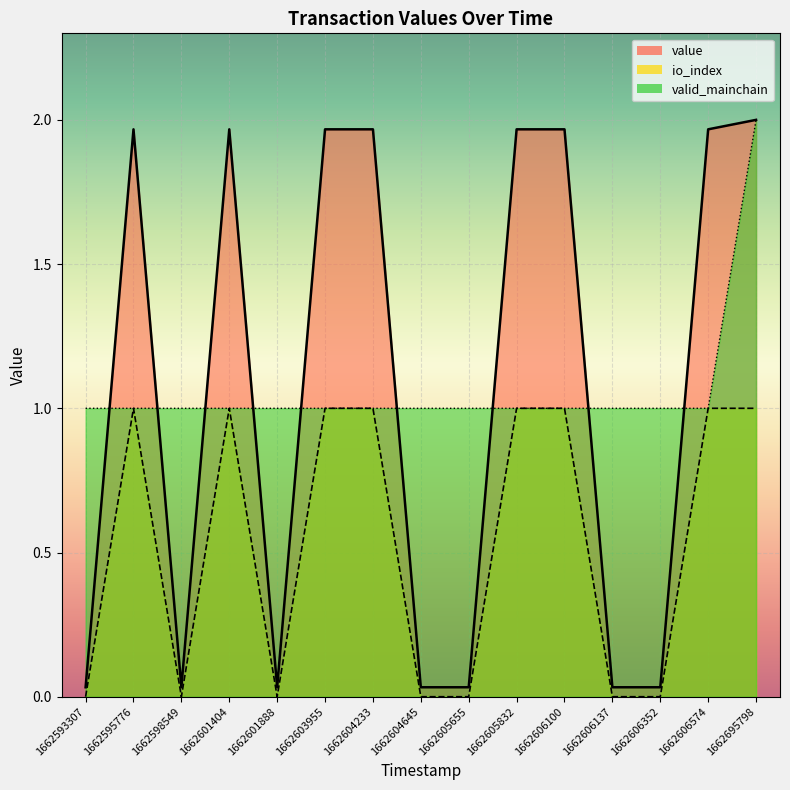

Is it true that valid_mainchain equals 1.0 at 1662598549?

True